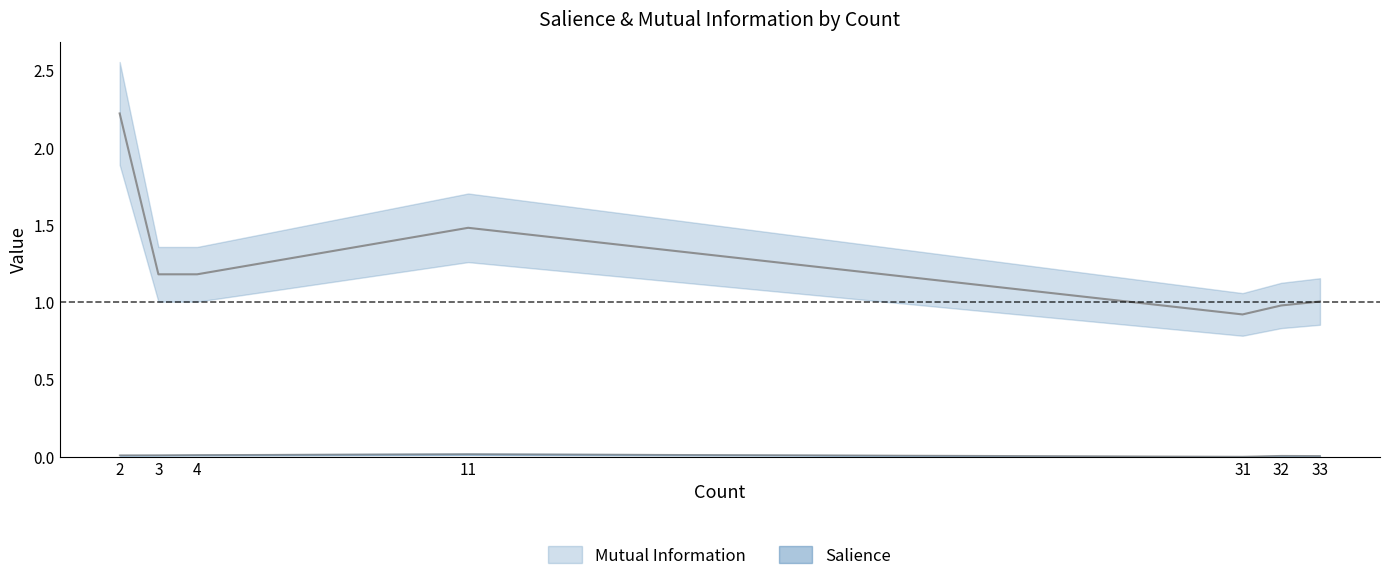

At which category is the sum across all series the highest?

2